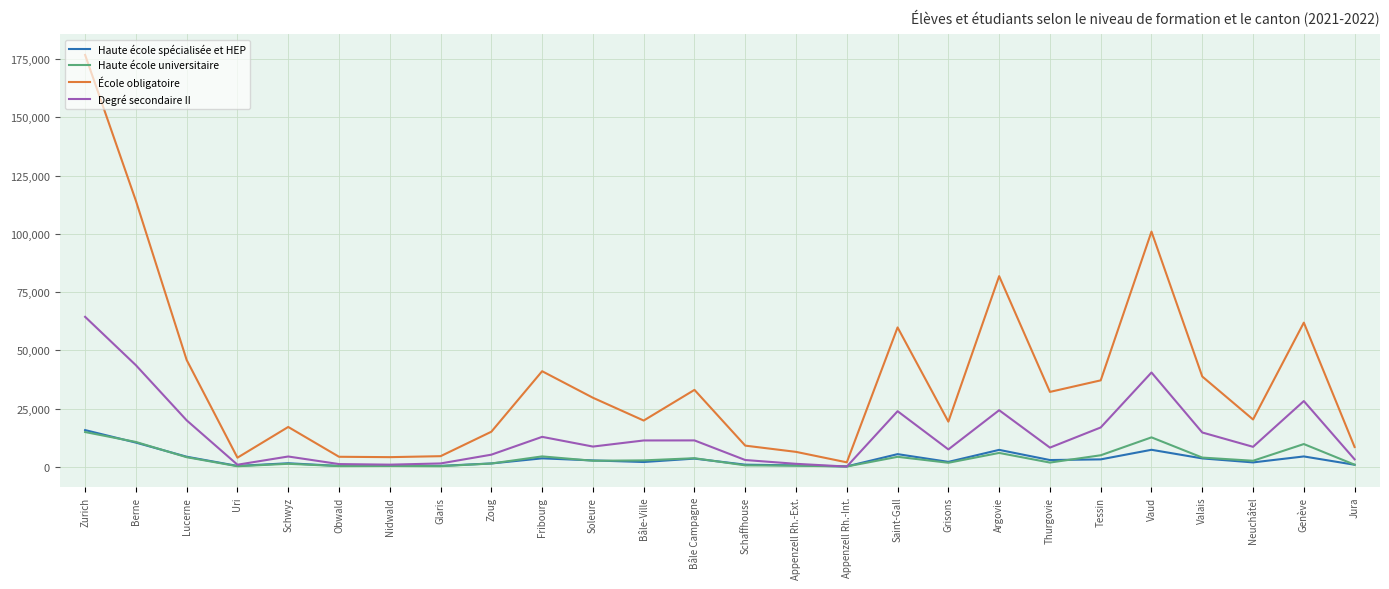

What is the average value of the École obligatoire series?

37987